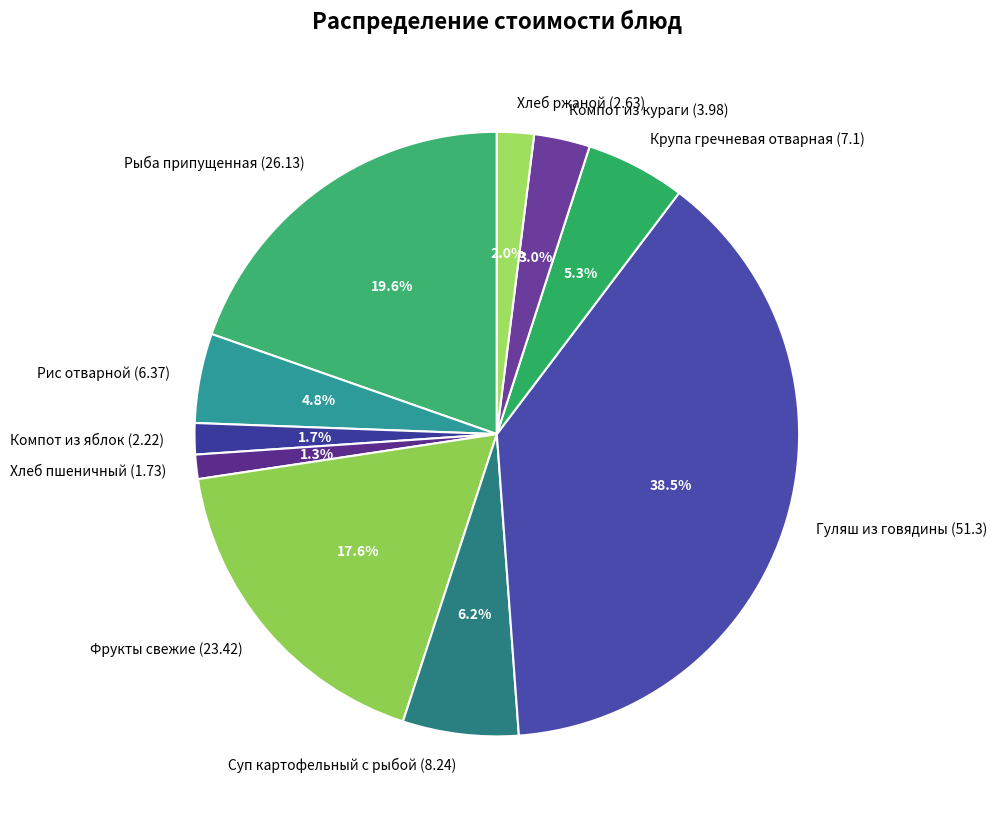

The Фрукты свежие slice represents 10% of the pie. True or false?

False